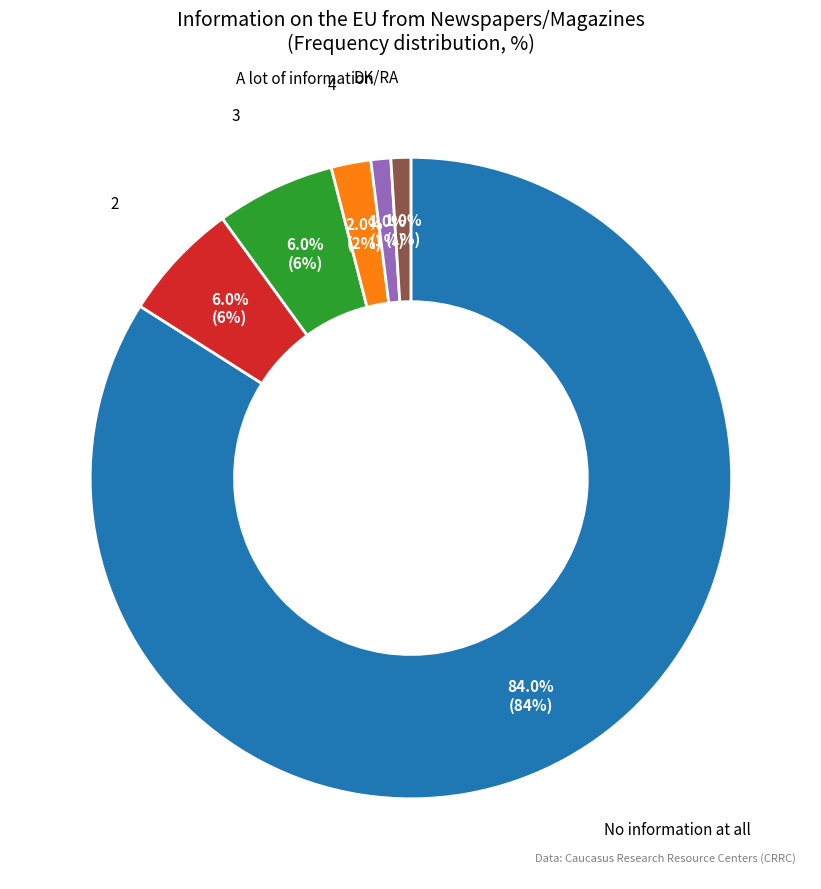

How many segments does this pie chart have?

6